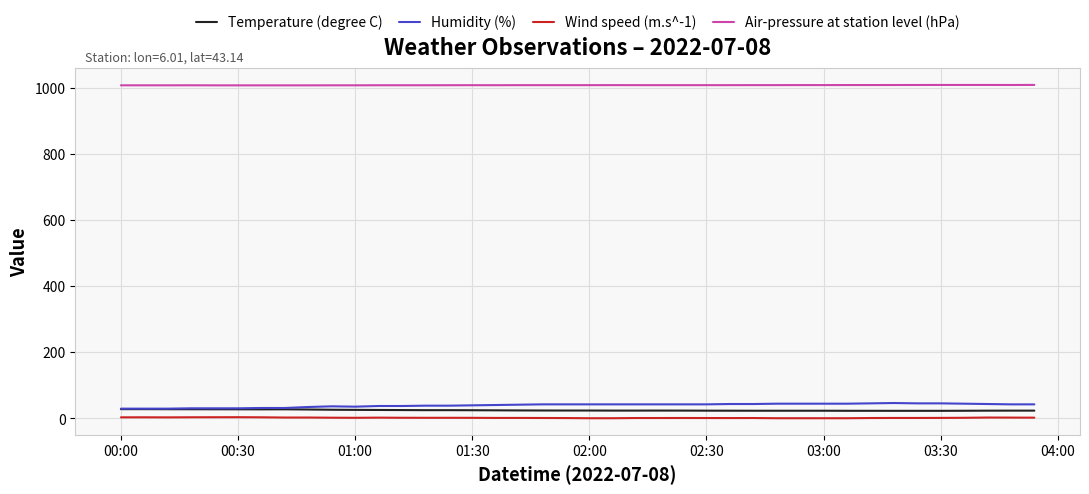

Which series has the largest total across all categories?

Air-pressure at station level (hPa)